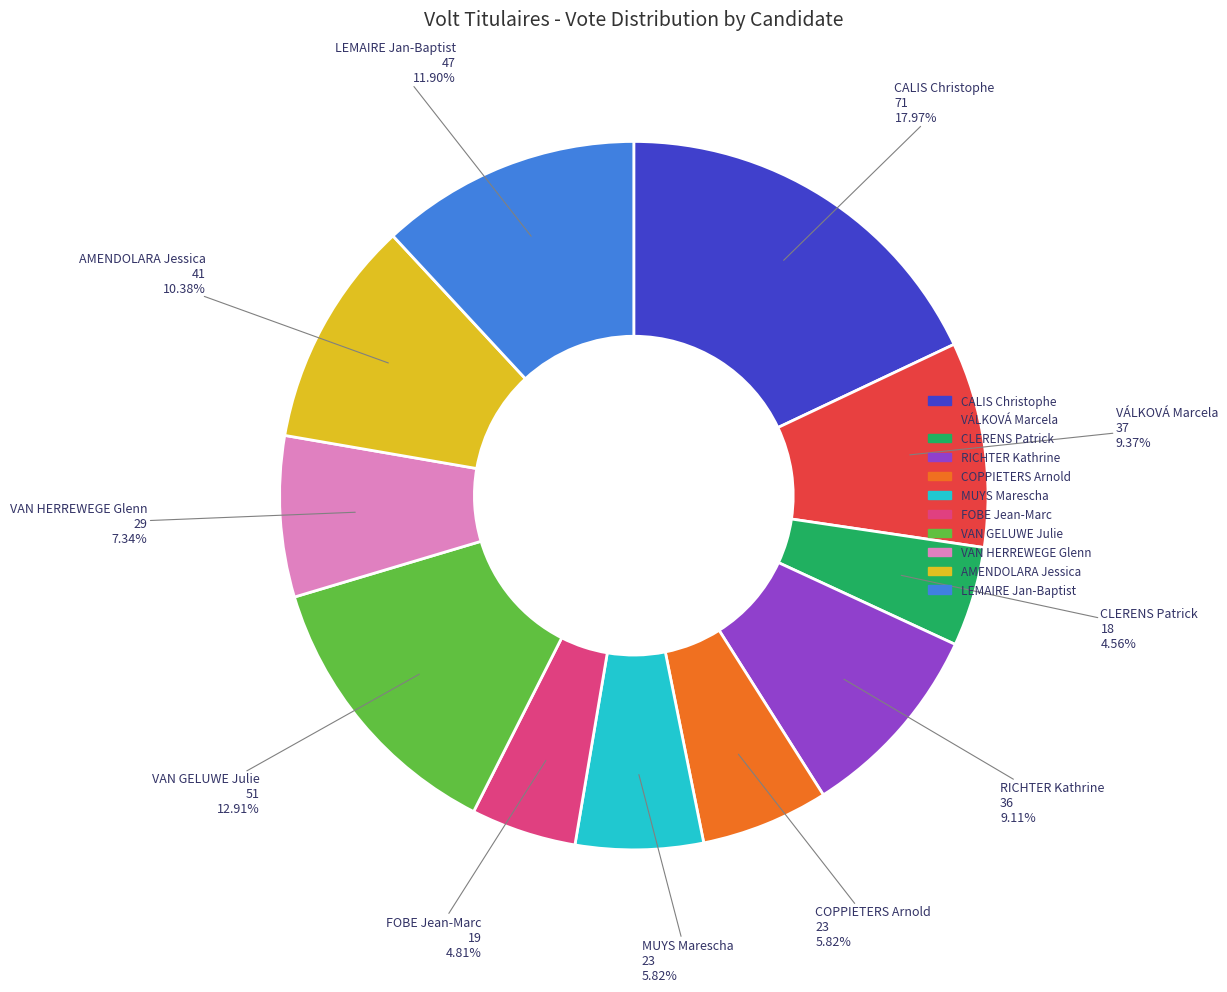

Which category has the biggest portion of the pie?

CALIS Christophe